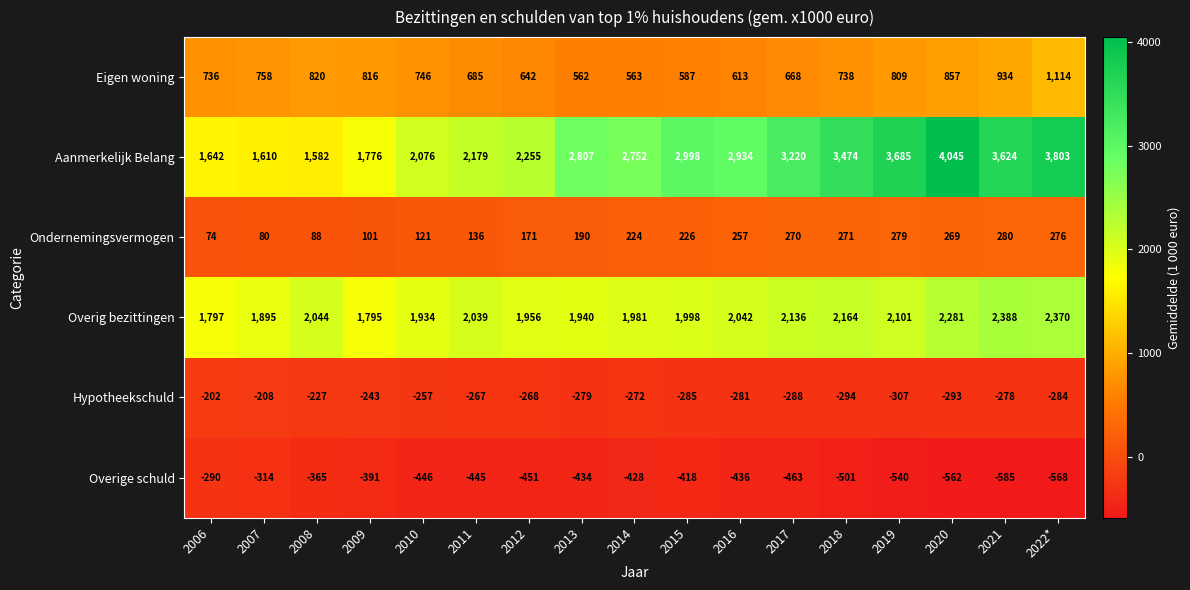

True or false: Hypotheekschuld has a value of -338 at 2008.

False